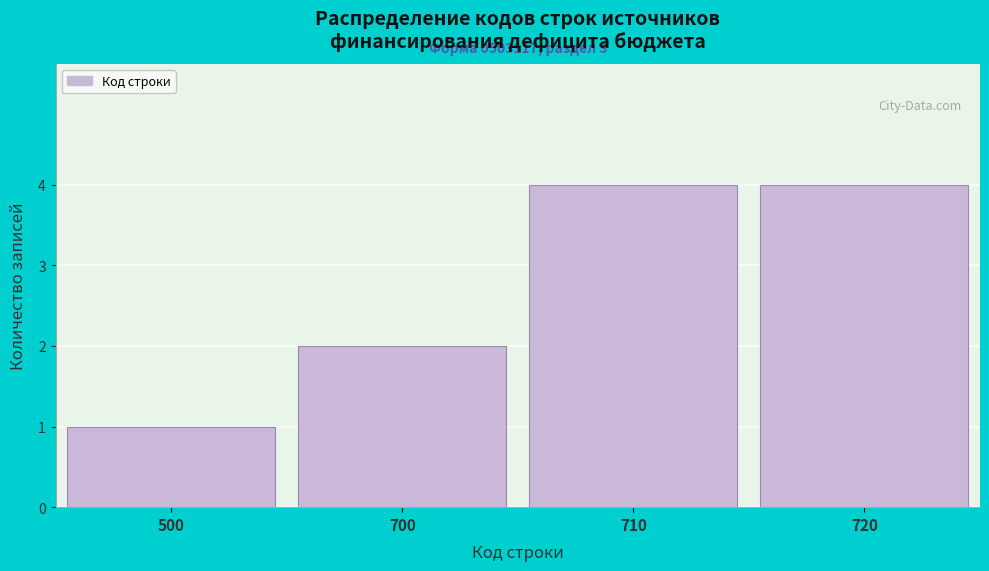

Reading left to right, what are all the values shown in this chart?

500=1	700=2	710=4	720=4